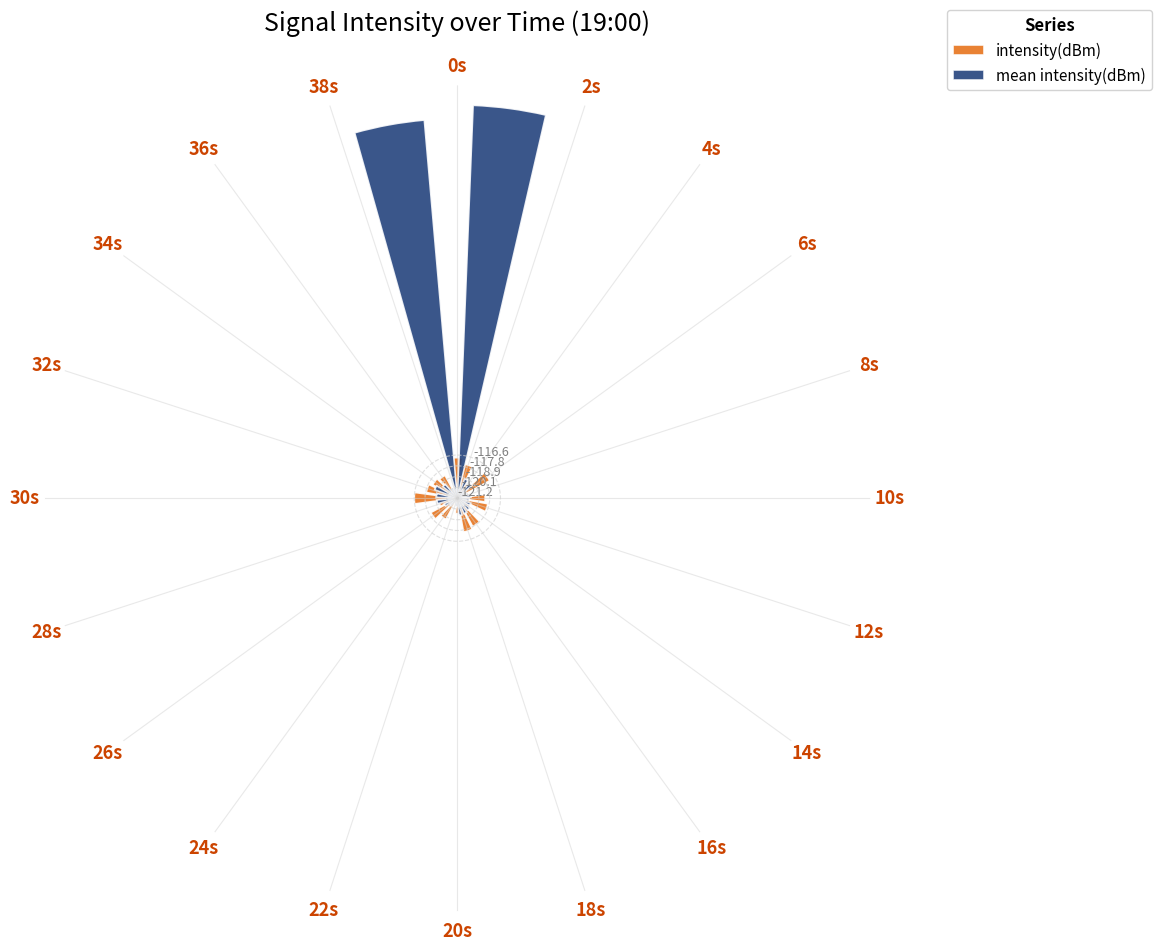

At 24s, list the series in order from smallest to largest.

mean intensity(dBm), intensity(dBm)